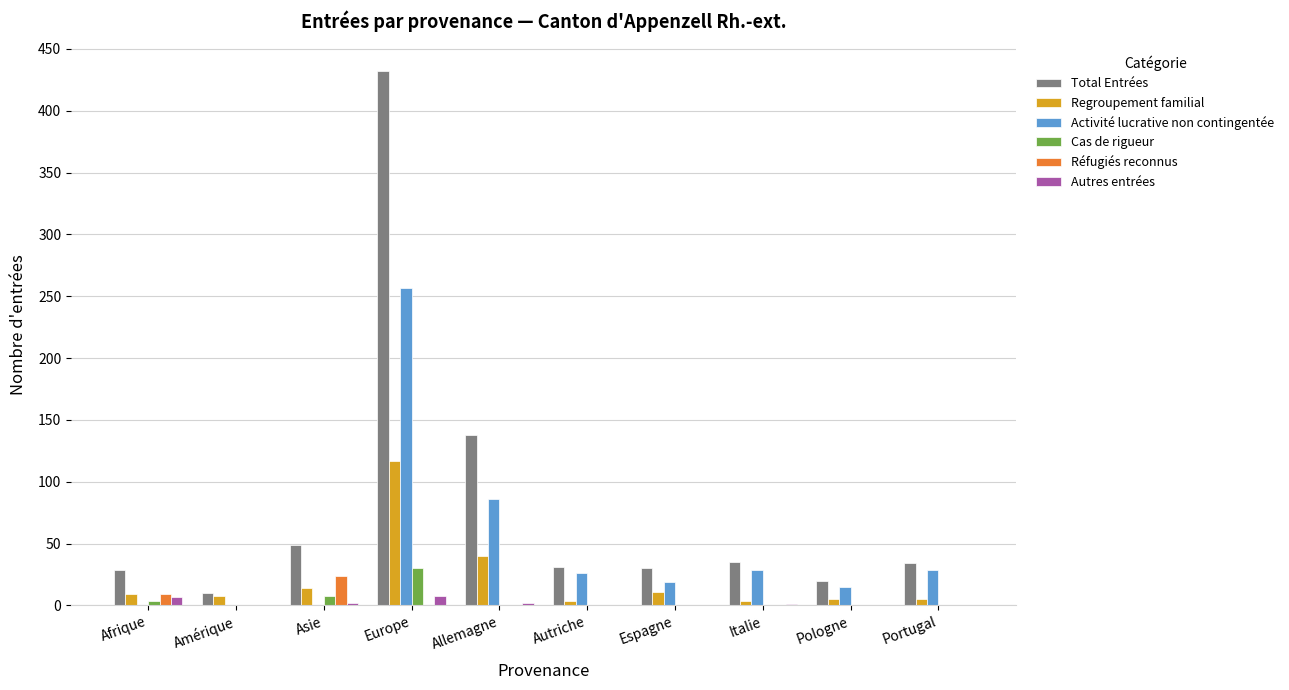

The value of Réfugiés reconnus at Asie is 24. True or false?

True